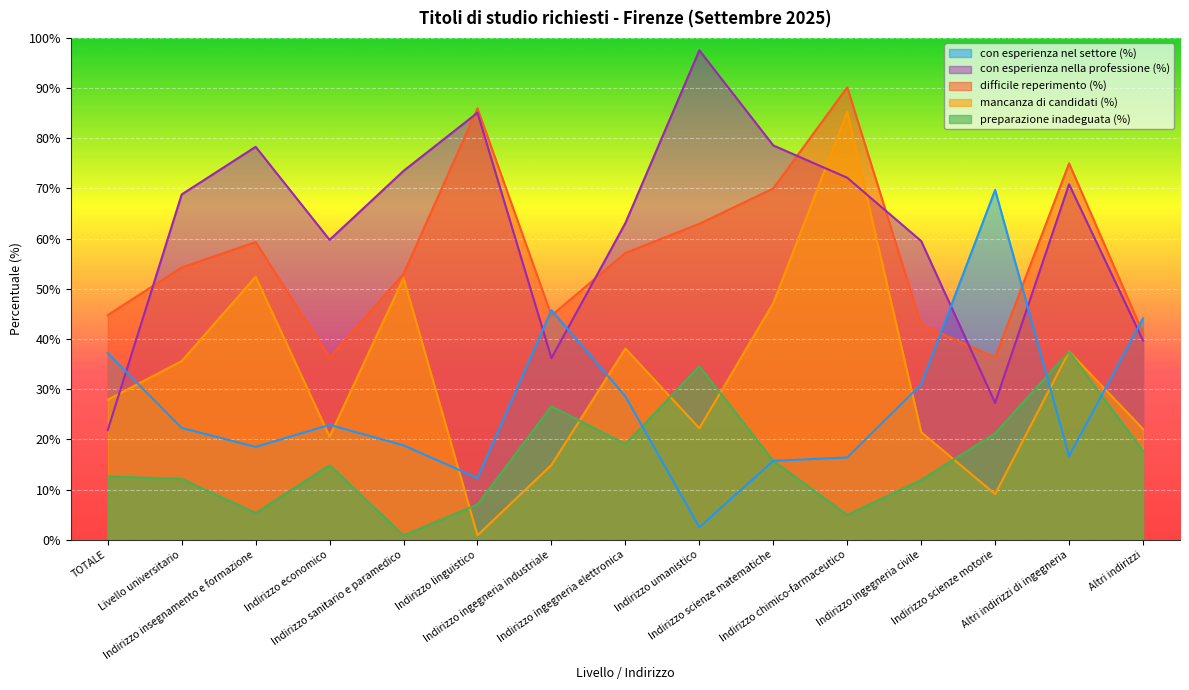

What is the highest value of the difficile reperimento (%) series?

90.2